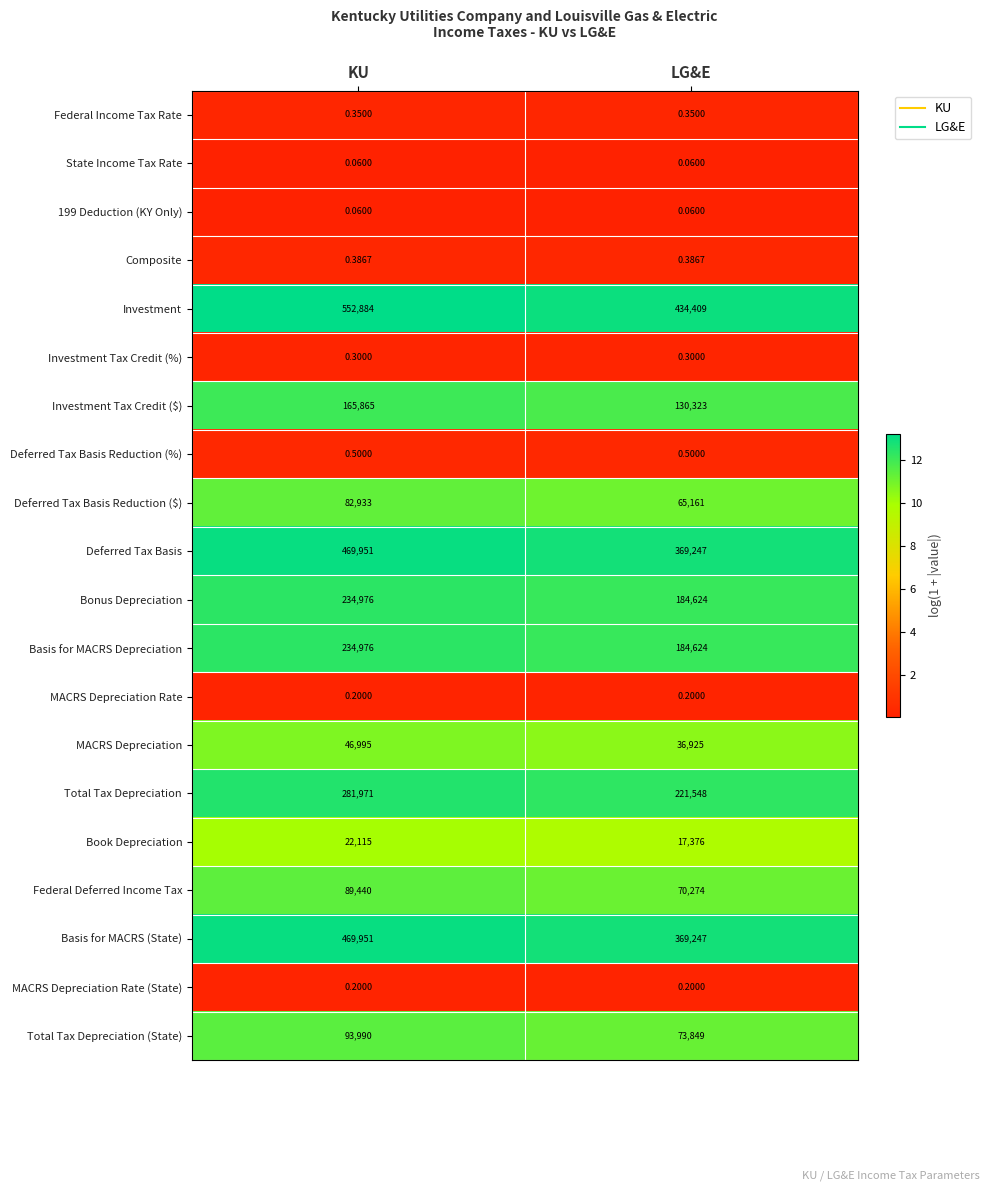

Rank the categories by Federal Deferred Income Tax value from lowest to highest.

LG&E, KU